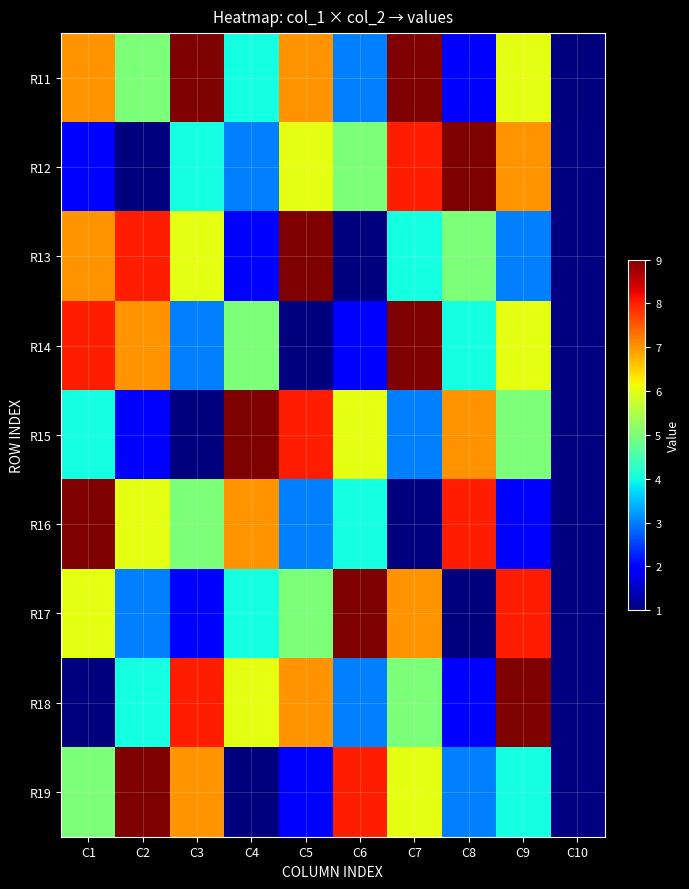

How many values in the R19 series exceed 6?

3